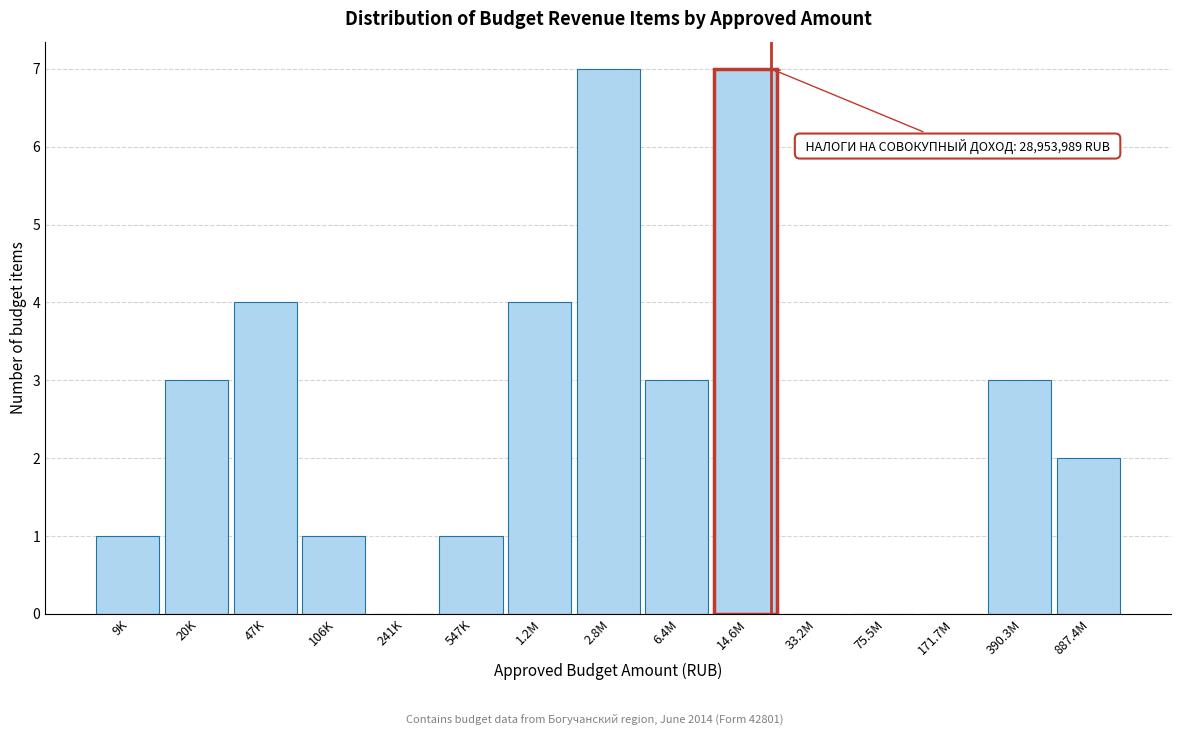

Reading right to left, transcribe all the data shown in this chart.

887.4M=2	390.3M=3	171.7M=0	75.5M=0	33.2M=0	14.6M=7	6.4M=3	2.8M=7	1.2M=4	547K=1	241K=0	106K=1	47K=4	20K=3	9K=1